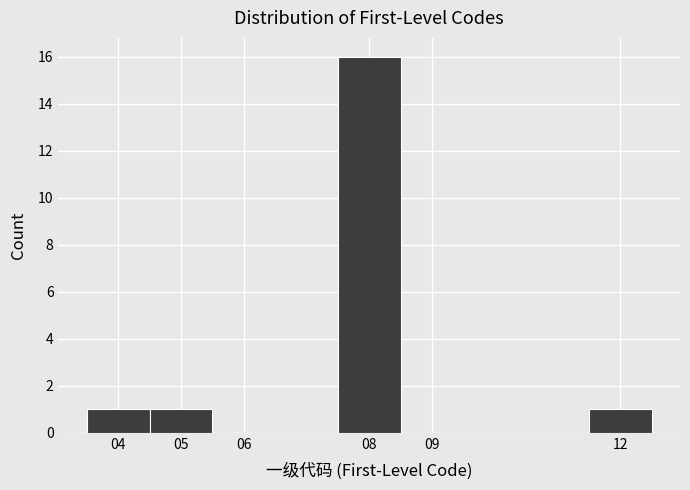

What is the height of the bar covering 11.5 to 12.5 on the x-axis? The values are not printed on the chart, so give them approximately, as read against the axis.

1